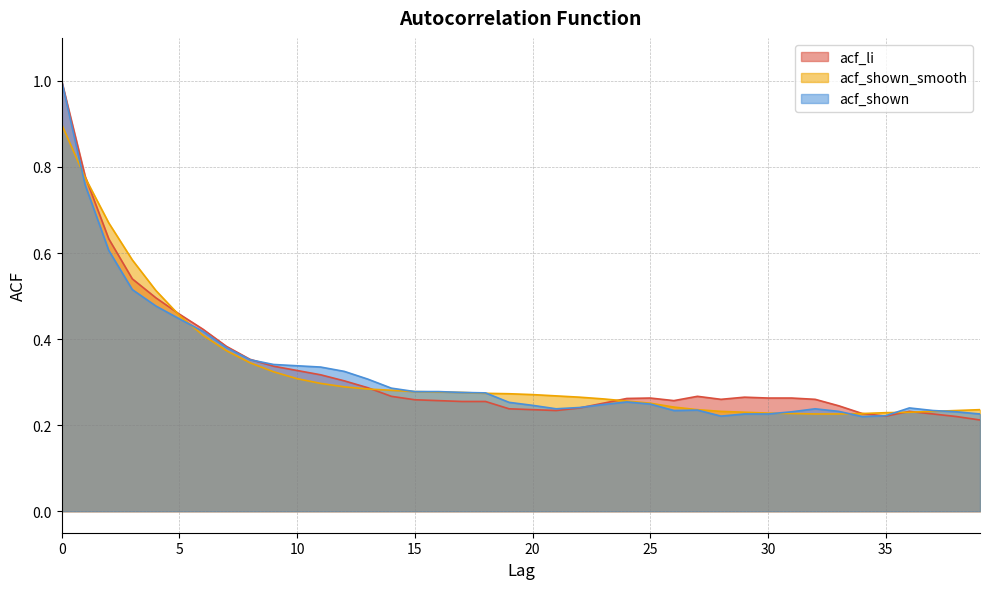

Rank the categories by acf_li value from lowest to highest.

39, 38, 35, 37, 34, 36, 21, 20, 19, 22, 33, 23, 17, 18, 16, 26, 15, 28, 32, 24, 25, 30, 31, 29, 14, 27, 13, 12, 11, 10, 9, 8, 7, 6, 5, 4, 3, 2, 1, 0